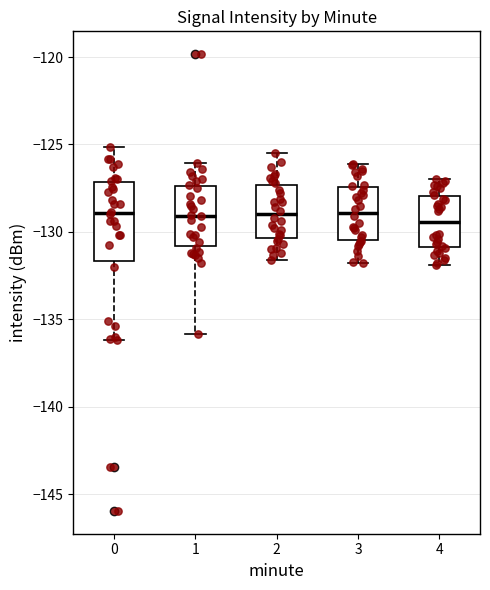

Reading left to right, read every box against the y-axis: the position of its median line, the range the box covers, and the ends of its whiskers. The values are not printed on the chart, so give them approximately, as read against the axis.

0: median -129.0, box -131.5 to -127.0, whiskers -136.0 to -125.0
1: median -129.0, box -131.0 to -127.5, whiskers -136.0 to -126.0
2: median -129.0, box -130.5 to -127.5, whiskers -131.5 to -125.5
3: median -129.0, box -130.5 to -127.5, whiskers -132.0 to -126.0
4: median -129.5, box -131.0 to -128.0, whiskers -132.0 to -127.0